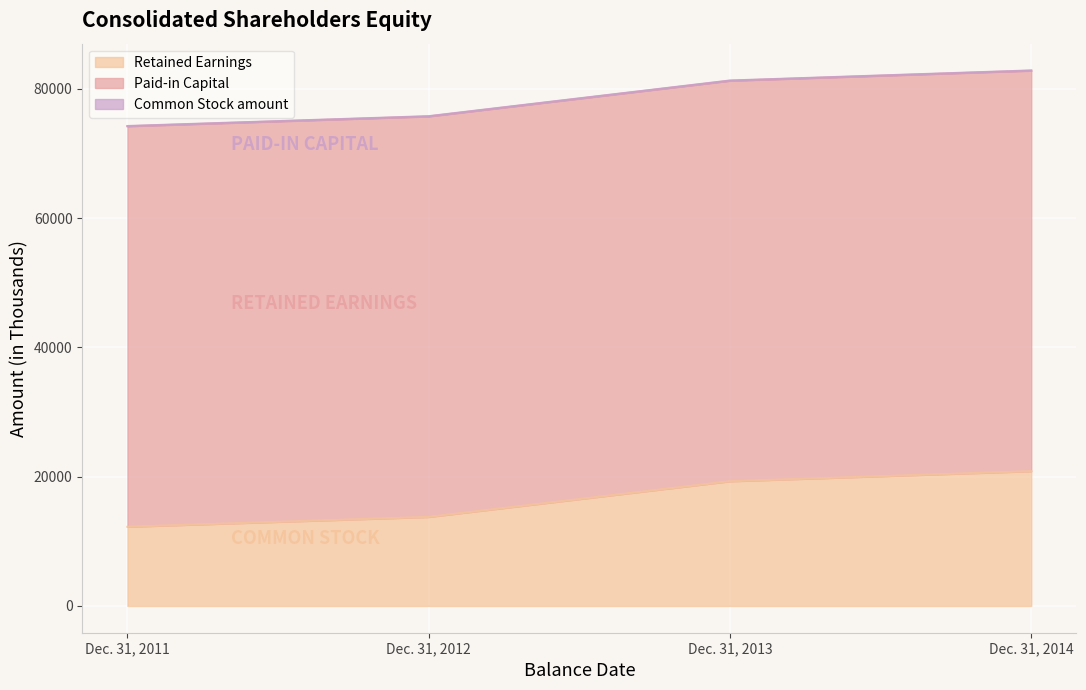

True or false: Retained Earnings has more than 2 interior local peaks.

False